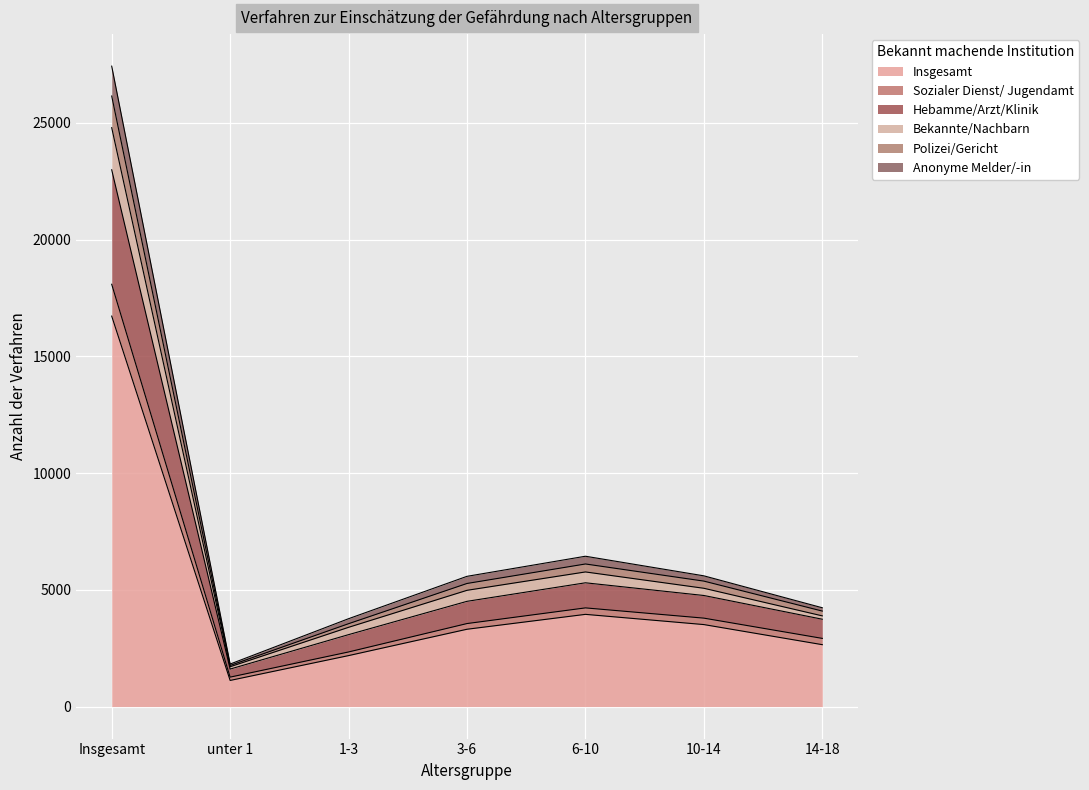

How many interior local valleys does the Polizei/Gericht series have?

1